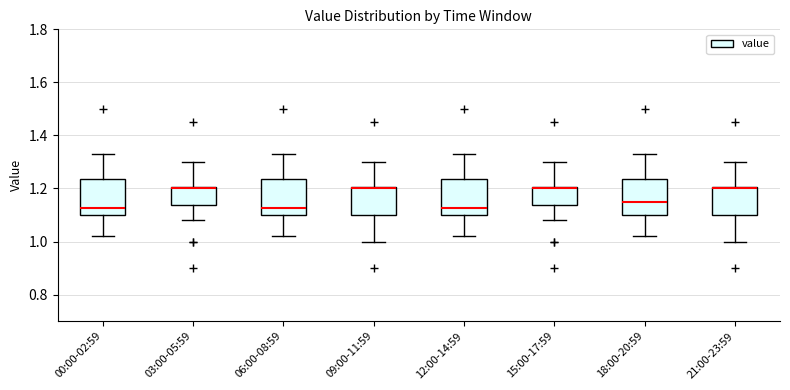

Reading left to right, read every box against the y-axis: the position of its median line, the range the box covers, and the ends of its whiskers. The values are not printed on the chart, so give them approximately, as read against the axis.

00:00-02:59: median 1.12, box 1.10 to 1.24, whiskers 1.02 to 1.34
03:00-05:59: median 1.20 (just below the box's upper edge), box 1.14 to 1.20, whiskers 1.08 to 1.30
06:00-08:59: median 1.12, box 1.10 to 1.24, whiskers 1.02 to 1.34
09:00-11:59: median 1.20 (just below the box's upper edge), box 1.10 to 1.20, whiskers 1.00 to 1.30
12:00-14:59: median 1.12, box 1.10 to 1.24, whiskers 1.02 to 1.34
15:00-17:59: median 1.20 (just below the box's upper edge), box 1.14 to 1.20, whiskers 1.08 to 1.30
18:00-20:59: median 1.16, box 1.10 to 1.24, whiskers 1.02 to 1.34
21:00-23:59: median 1.20 (just below the box's upper edge), box 1.10 to 1.20, whiskers 1.00 to 1.30